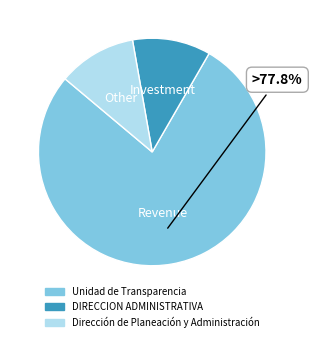

Combined, do Dirección de Planeación y Administración and Unidad de Transparencia account for over 50%?

Yes